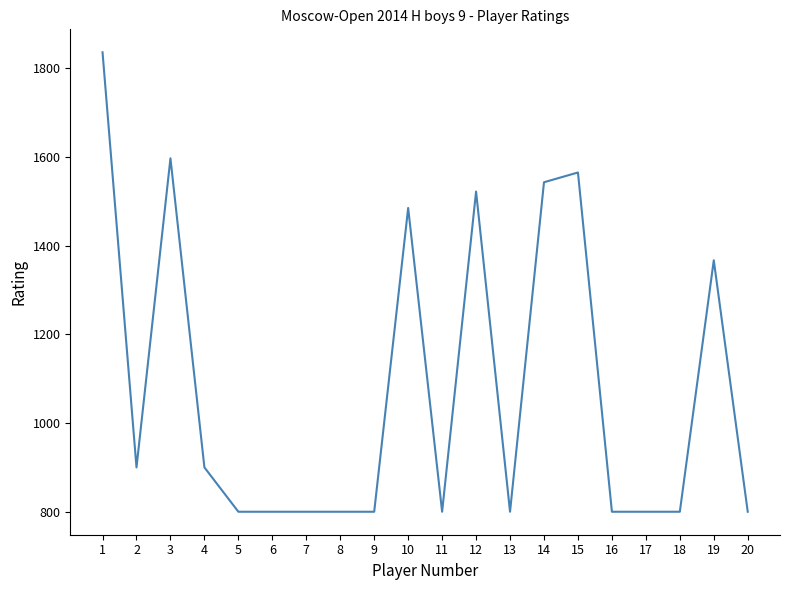

What is the difference between the values at 10 and 15?

80